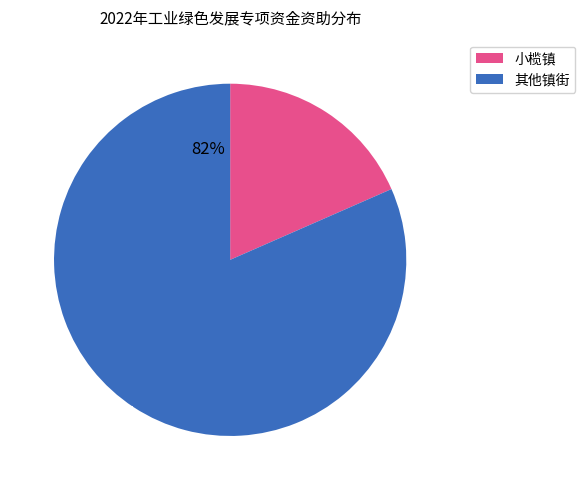

Does any single category account for the majority?

Yes